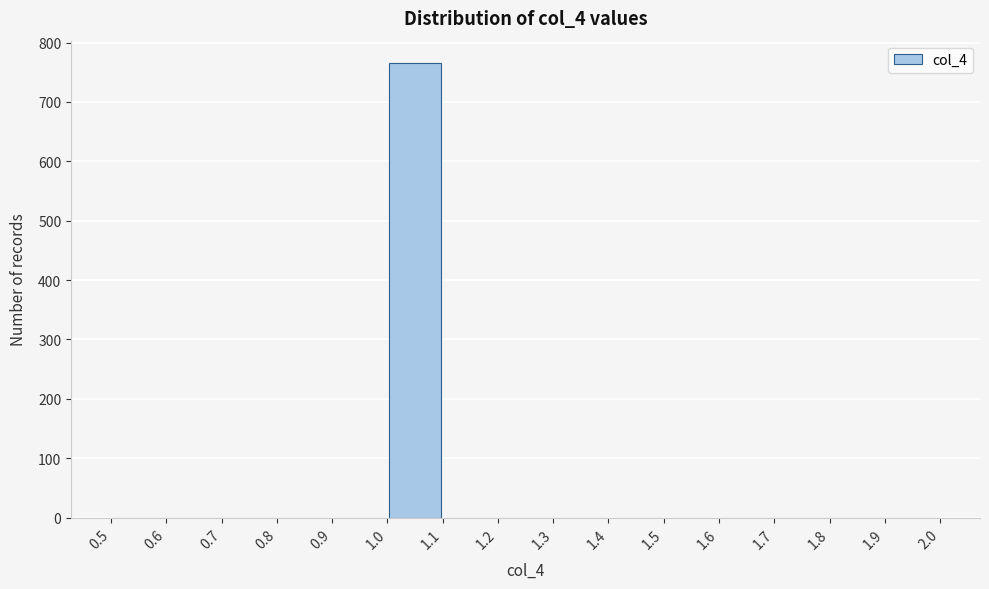

Which range on the x-axis has the tallest bar?

1.0 to 1.1